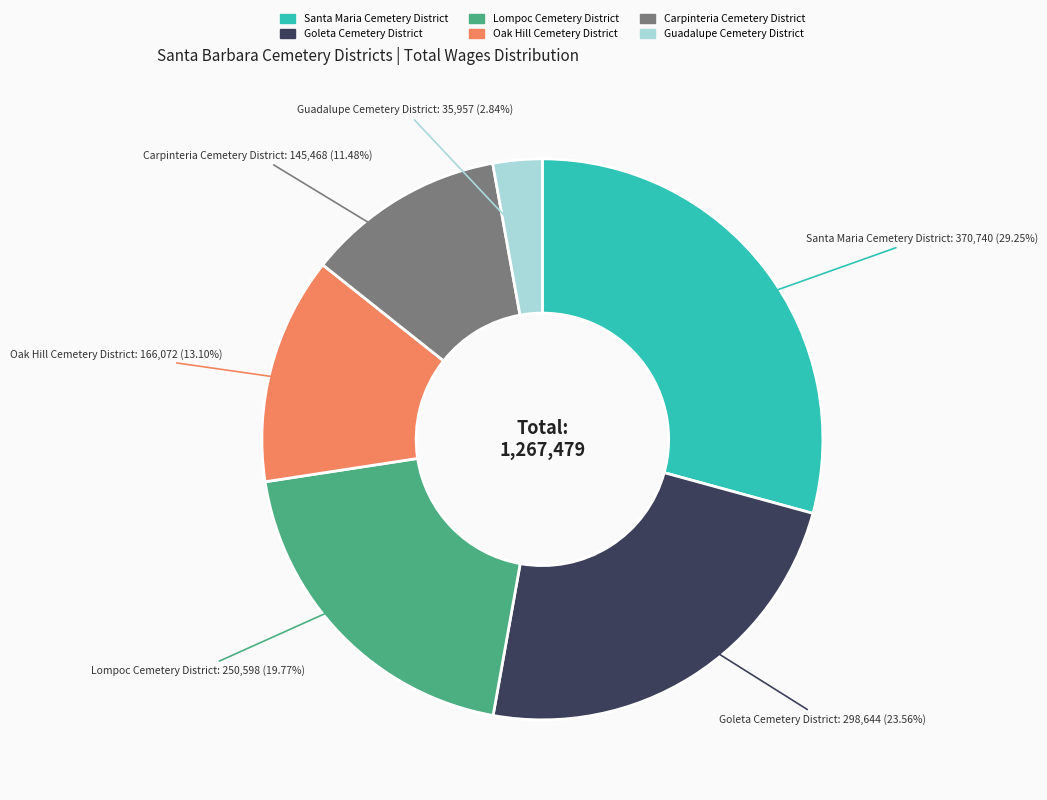

Rank the categories by value from highest to lowest.

Santa Maria Cemetery District, Goleta Cemetery District, Lompoc Cemetery District, Oak Hill Cemetery District, Carpinteria Cemetery District, Guadalupe Cemetery District